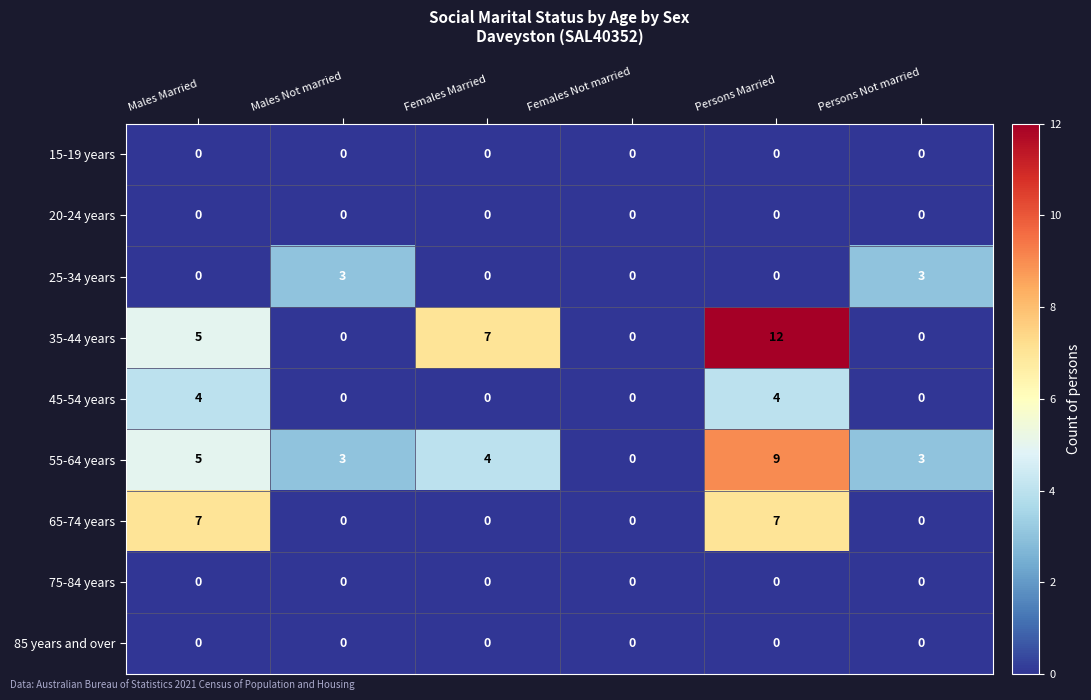

Which series has the widest spread of values?

35-44 years